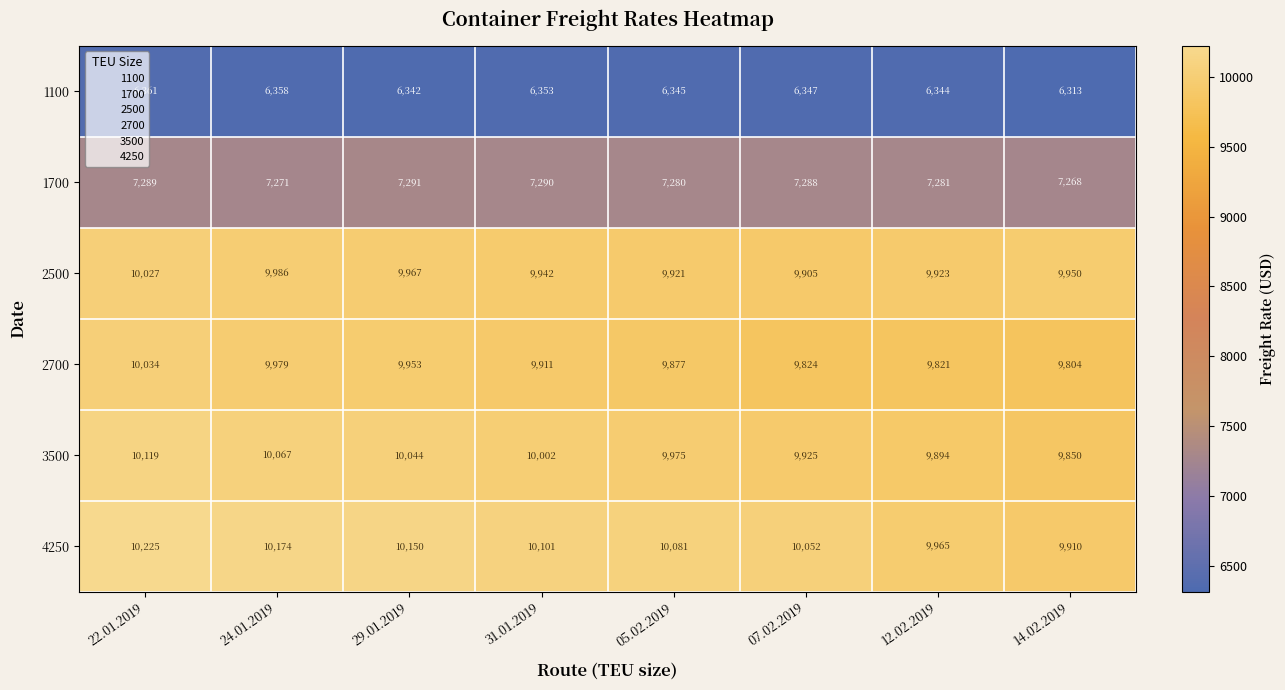

How many categories are shown in the chart?

8